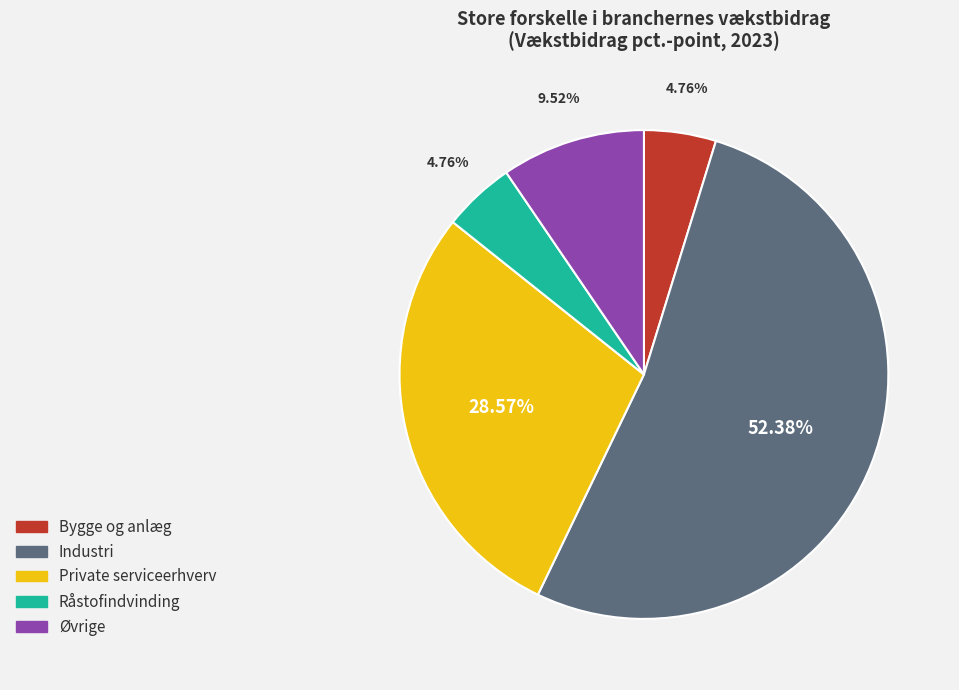

Which category has the biggest portion of the pie?

Industri